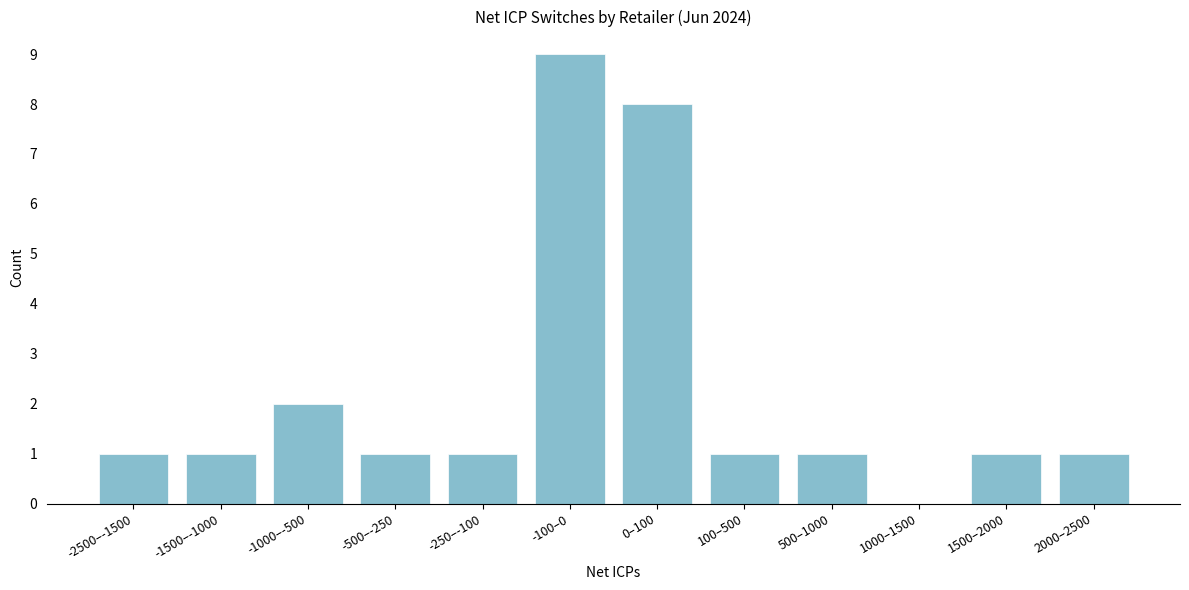

Reading right to left, what are all the values shown in this chart?

2000–2500=1	1500–2000=1	1000–1500=0	500–1000=1	100–500=1	0–100=8	-100–0=9	-250–-100=1	-500–-250=1	-1000–-500=2	-1500–-1000=1	-2500–-1500=1